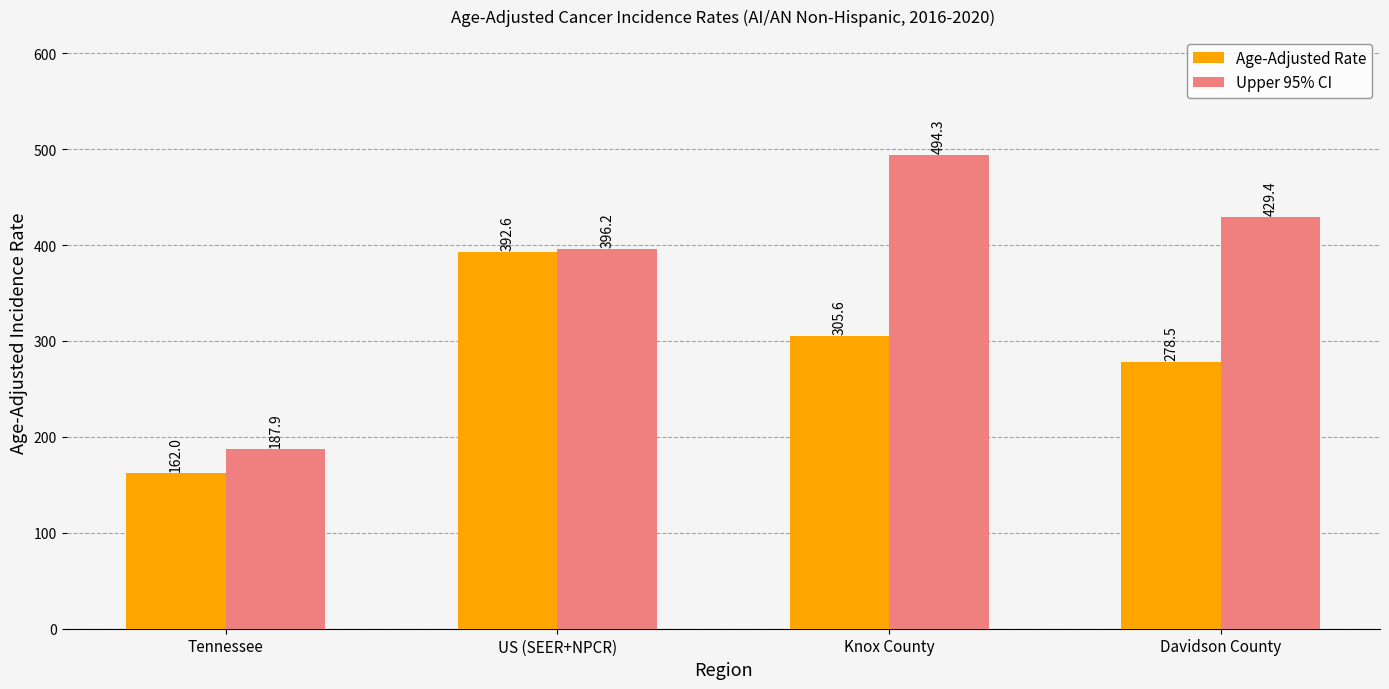

The value of Age-Adjusted Rate at Tennessee is 162.0. True or false?

True